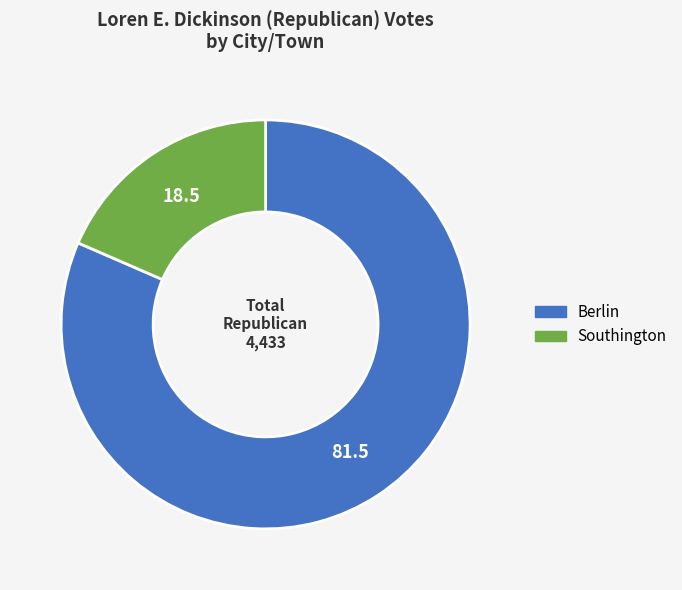

Approximately how many times larger is the value at Berlin compared to Southington?

4.4